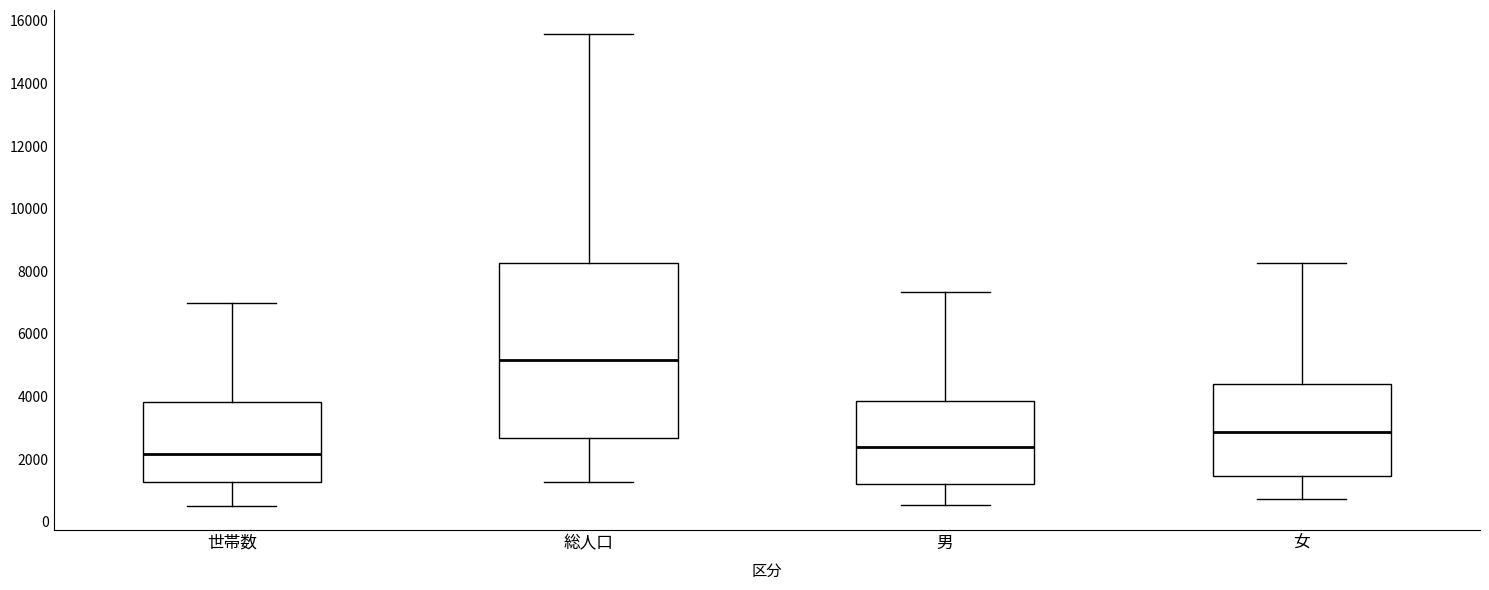

Which box's median line is the highest?

総人口